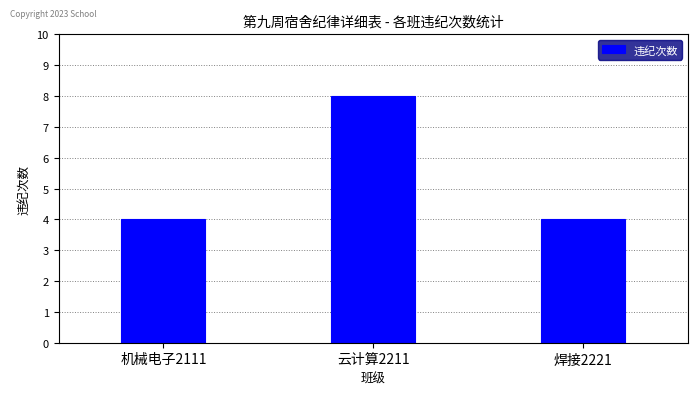

Approximately how many times larger is the value at 云计算2211 compared to 焊接2221?

2.0